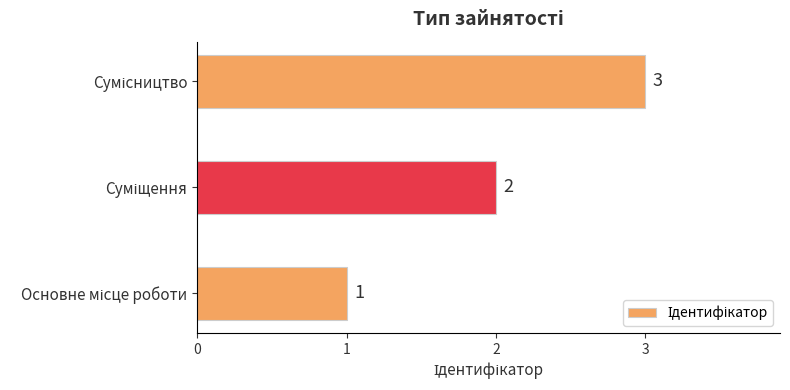

What is the difference between the maximum and second lowest values?

1